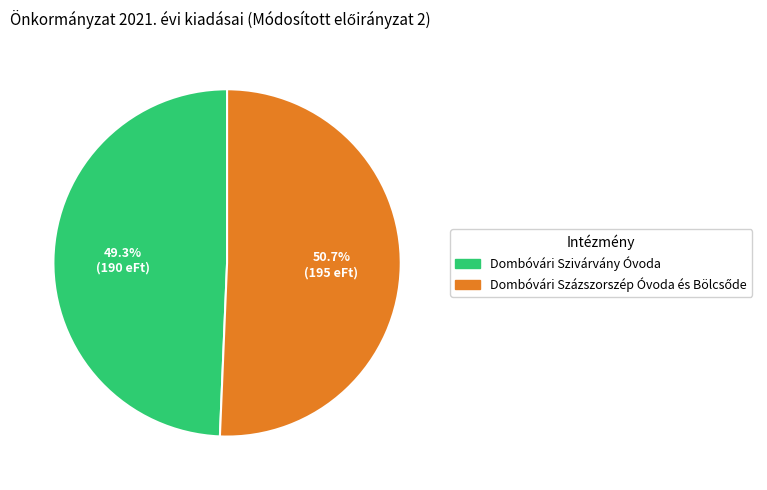

Does any single category account for the majority?

Yes